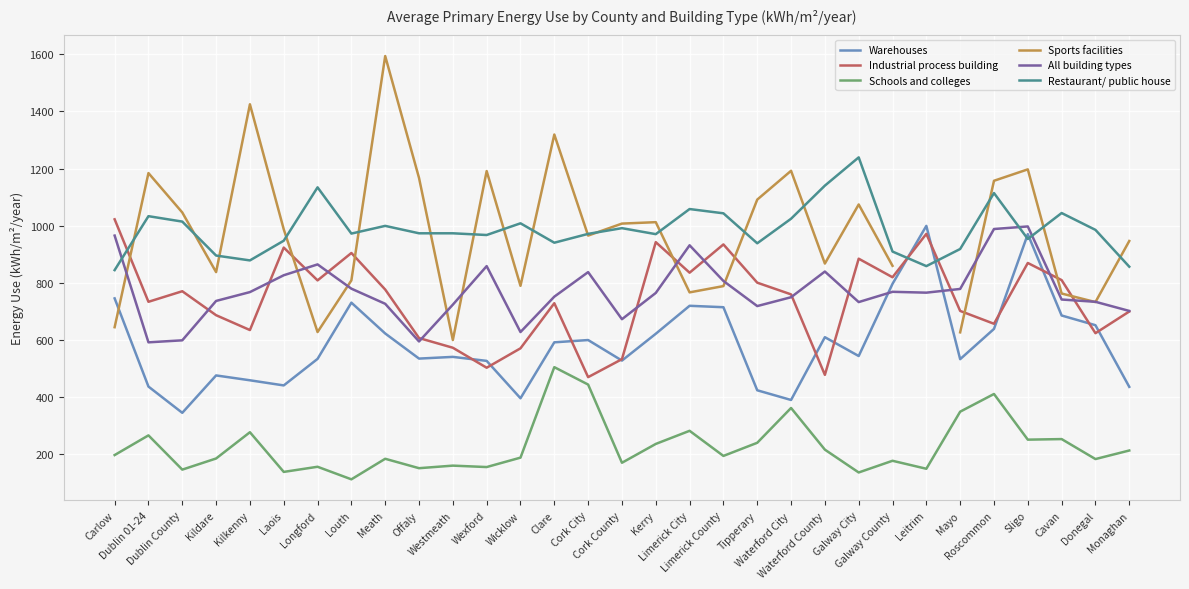

At which category does Schools and colleges reach its first local peak?

Dublin 01-24